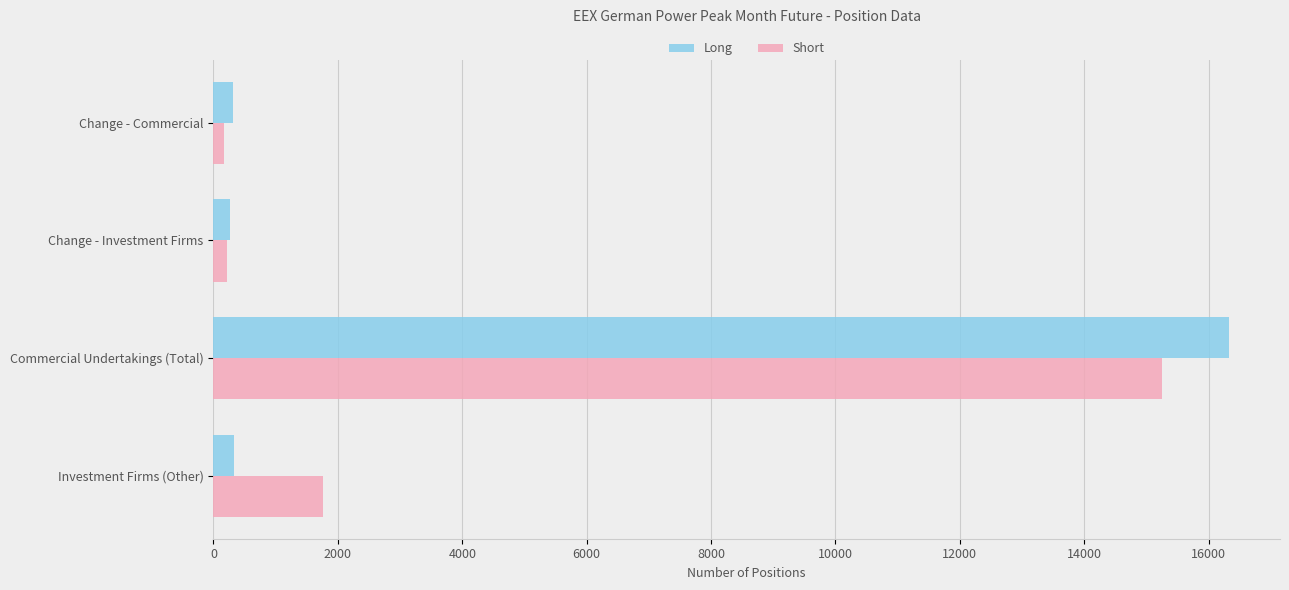

The value of Short at Investment Firms (Other) is 1760. True or false?

True